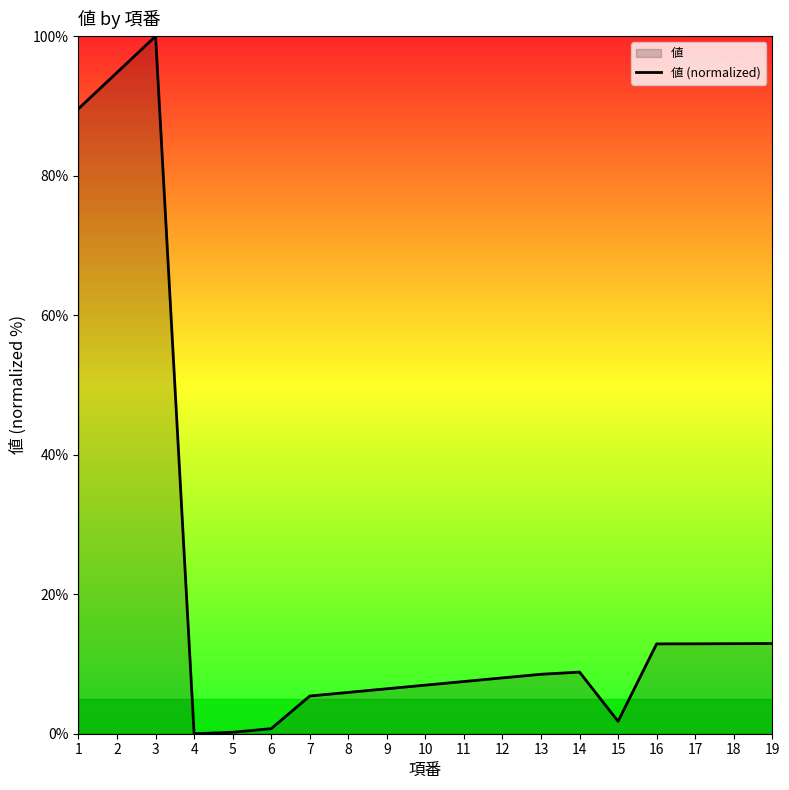

Reading left to right, what are all the values shown in this chart?

89.6	94.8	100.0	0.0	0.2	0.7	5.4	5.9	6.4	7.0	7.5	8.0	8.5	8.8	1.8	12.9	12.9	12.9	12.9